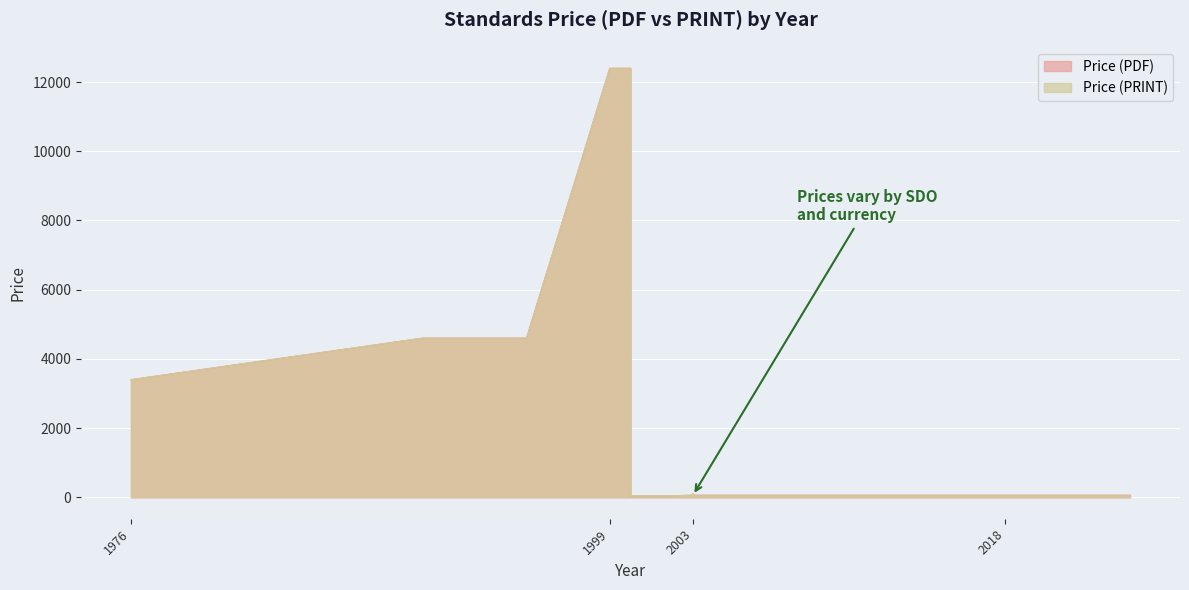

What is the difference between the second highest and minimum values in the Price (PRINT) series?

12357.0